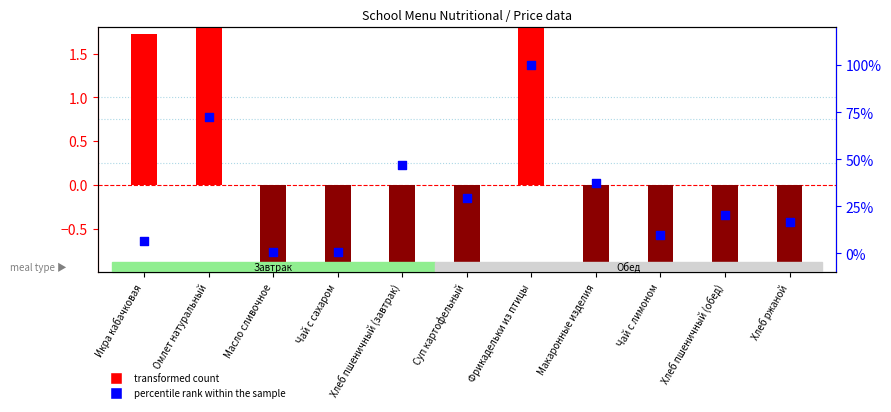

Is the value of percentile rank within the sample at Суп картофельный greater than the value of transformed count at Масло сливочное?

Yes